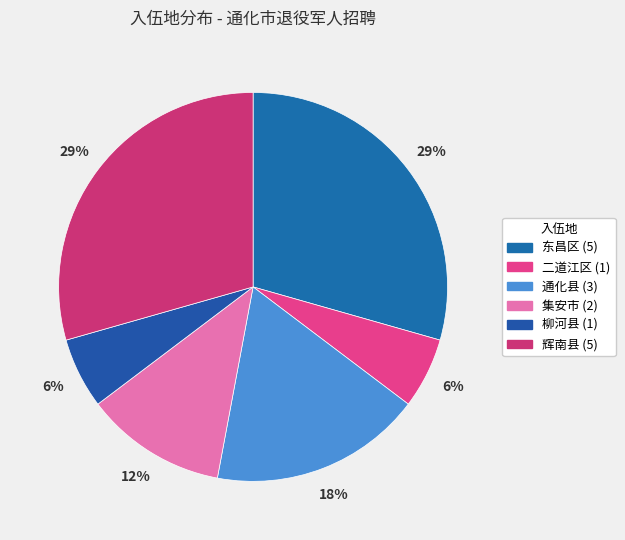

Is it true that 通化县 is 18% of the pie?

True